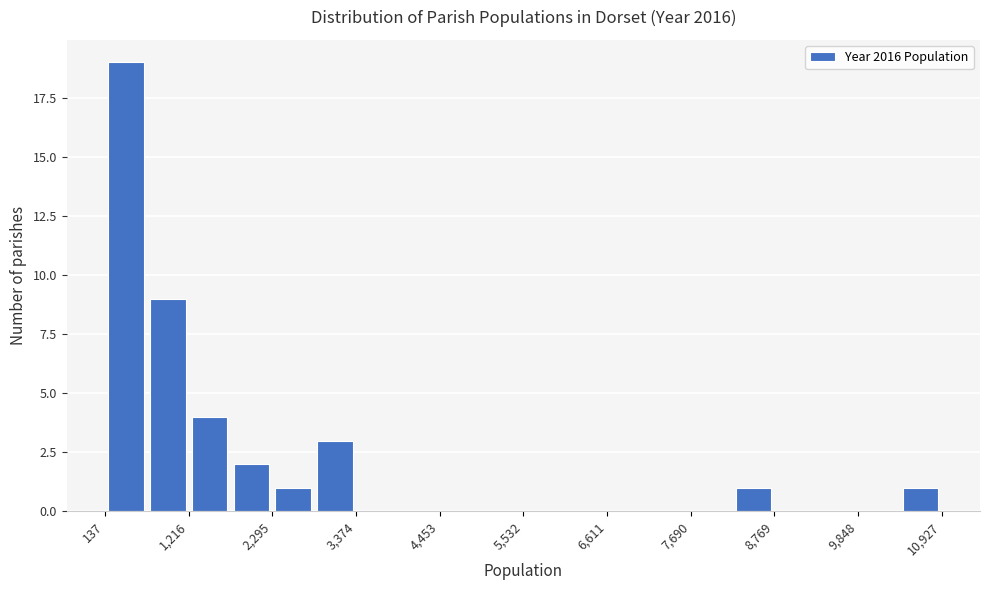

Around what value on the x-axis is the tallest bar? Give the approximate position of its centre, as read against the axis.

400